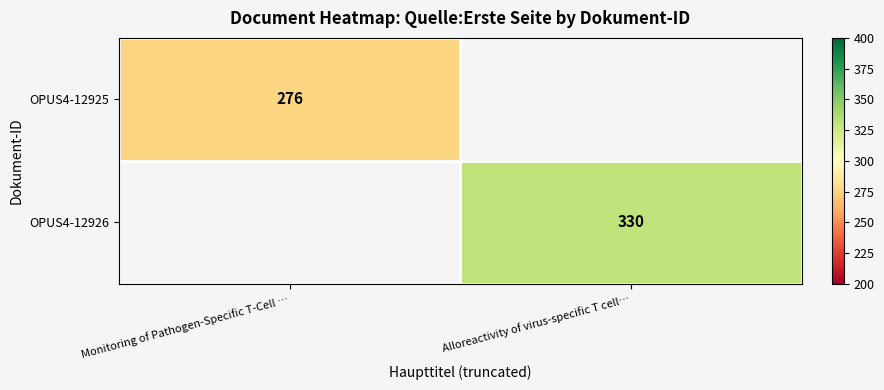

Which has a higher value, Monitoring of Pathogen-Specific T-Cell … or Alloreactivity of virus-specific T cell…?

Alloreactivity of virus-specific T cell…